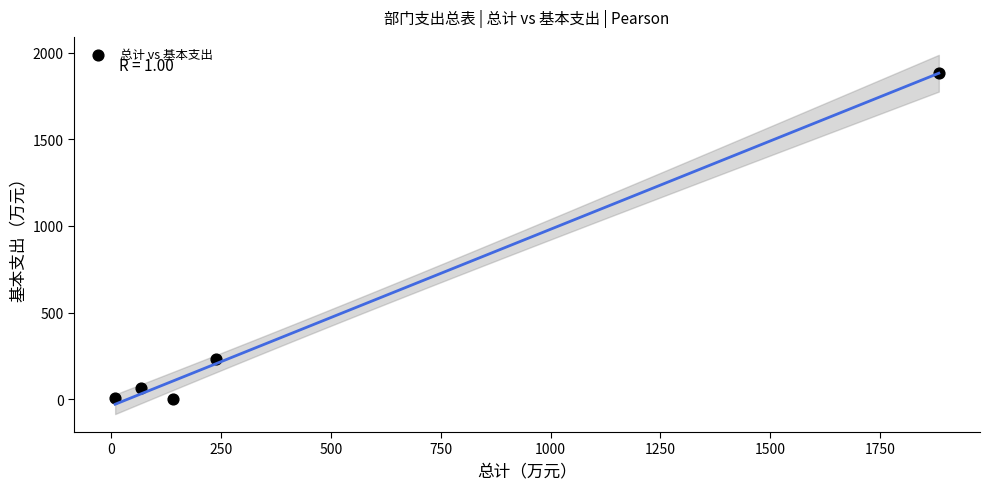

What Y value in the scatter plot is closest to 941?

235.5